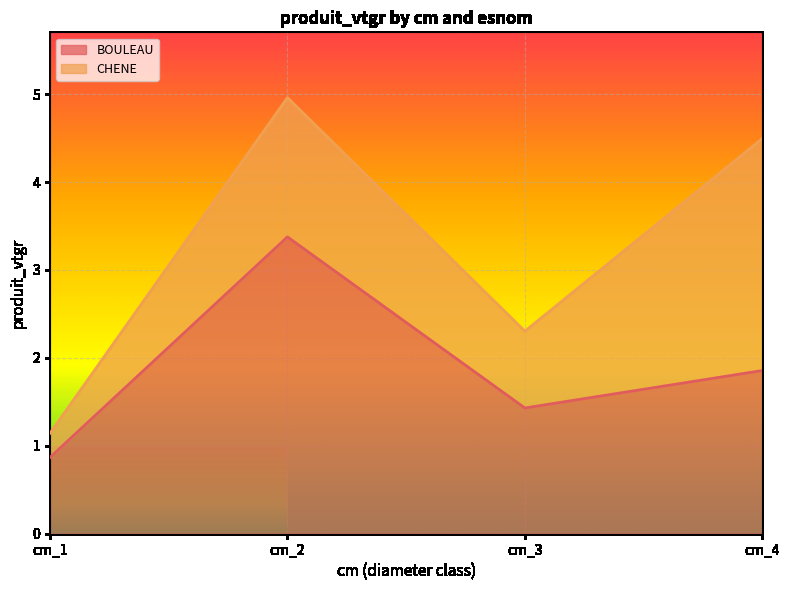

What is the smallest value displayed?

0.9